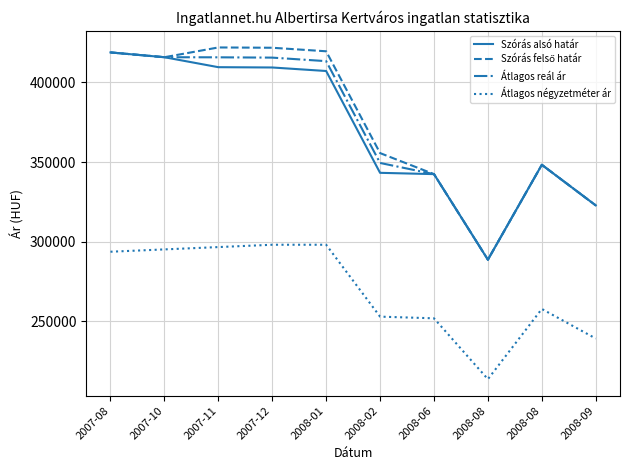

List the series in order of their peak value, lowest first.

Átlagos négyzetméter ár, Szórás alsó határ, Átlagos reál ár, Szórás felső határ